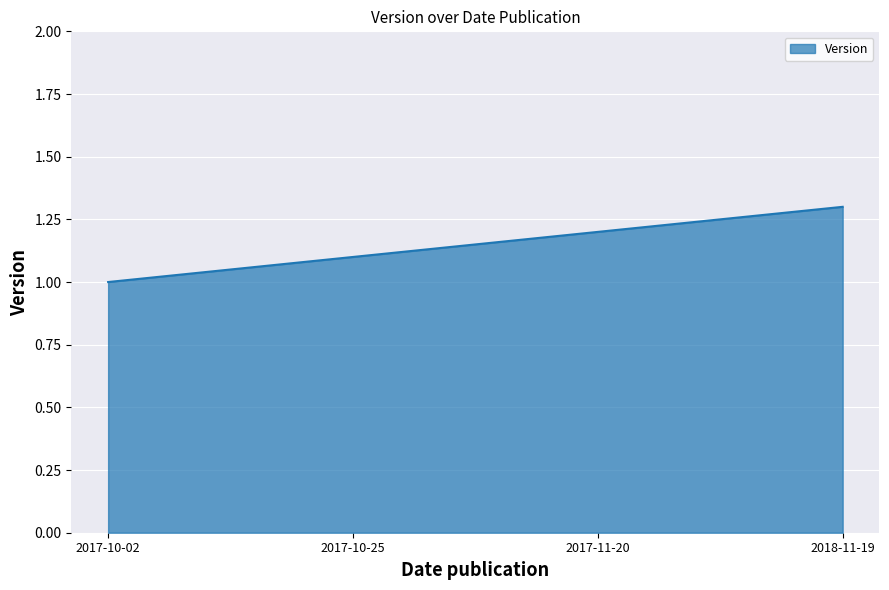

List the labels in order of value, smallest first.

2017-10-02, 2017-10-25, 2017-11-20, 2018-11-19